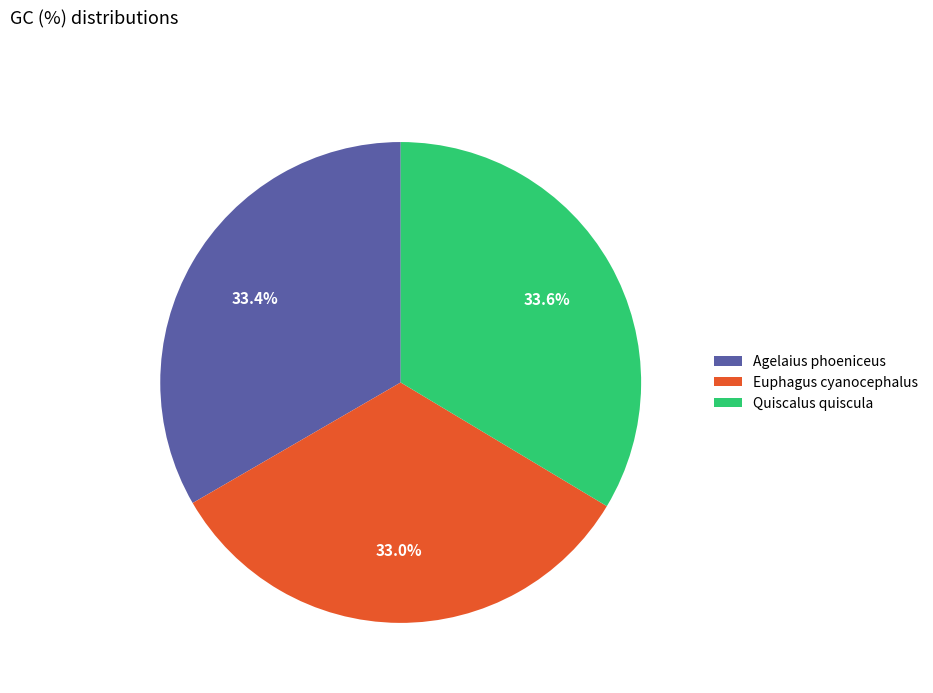

How much of the chart is everything except Agelaius phoeniceus?

66.6%